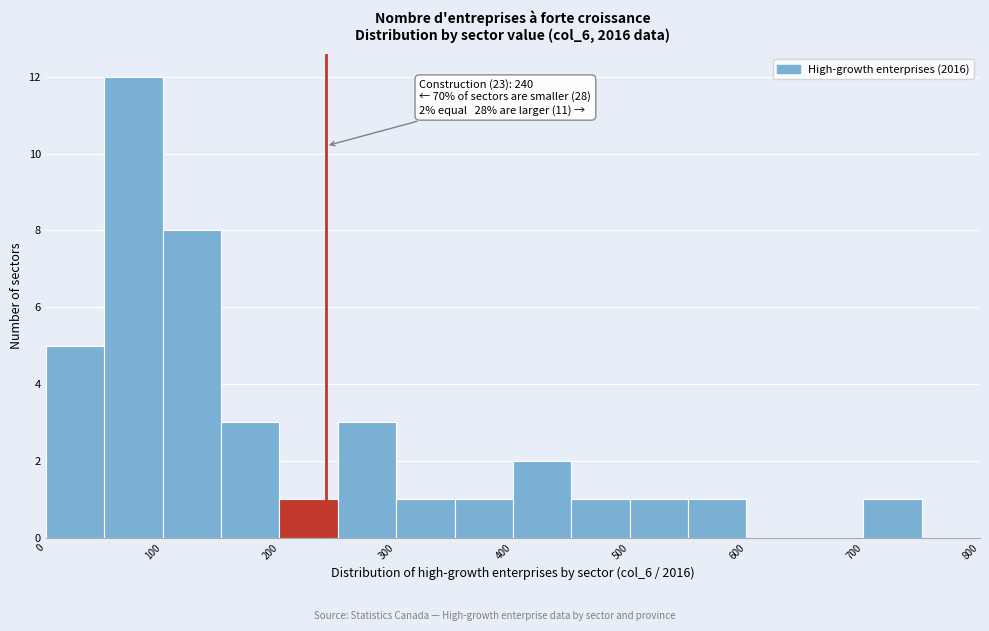

Over which range of the x-axis is the bar tallest?

50 to 100